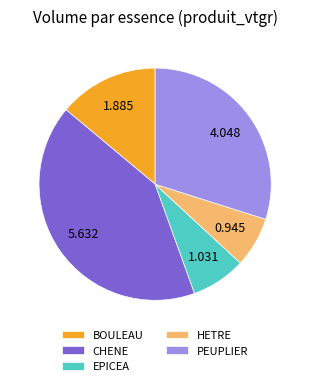

Count the number of slices in the pie.

5